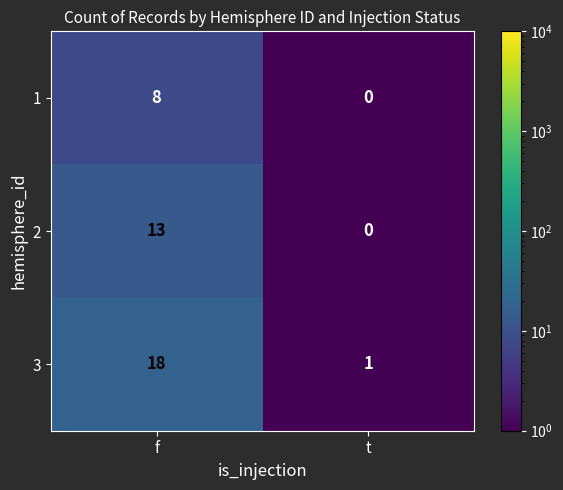

Which series has the largest total across all categories?

3